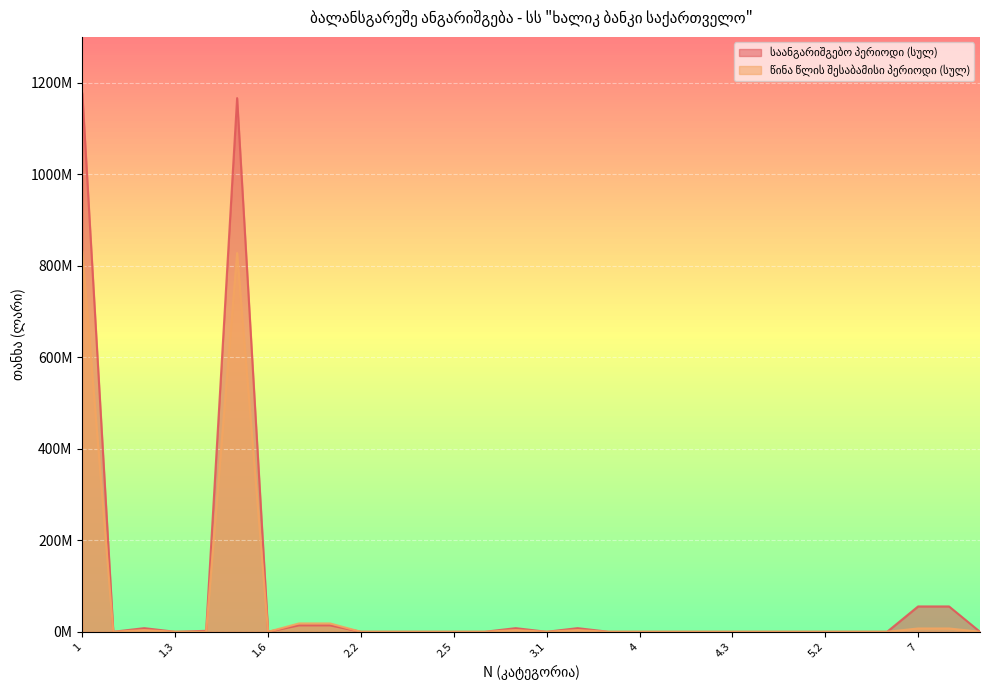

How many values in the საანგარიშგებო პერიოდი (სულ) series exceed 0?

10